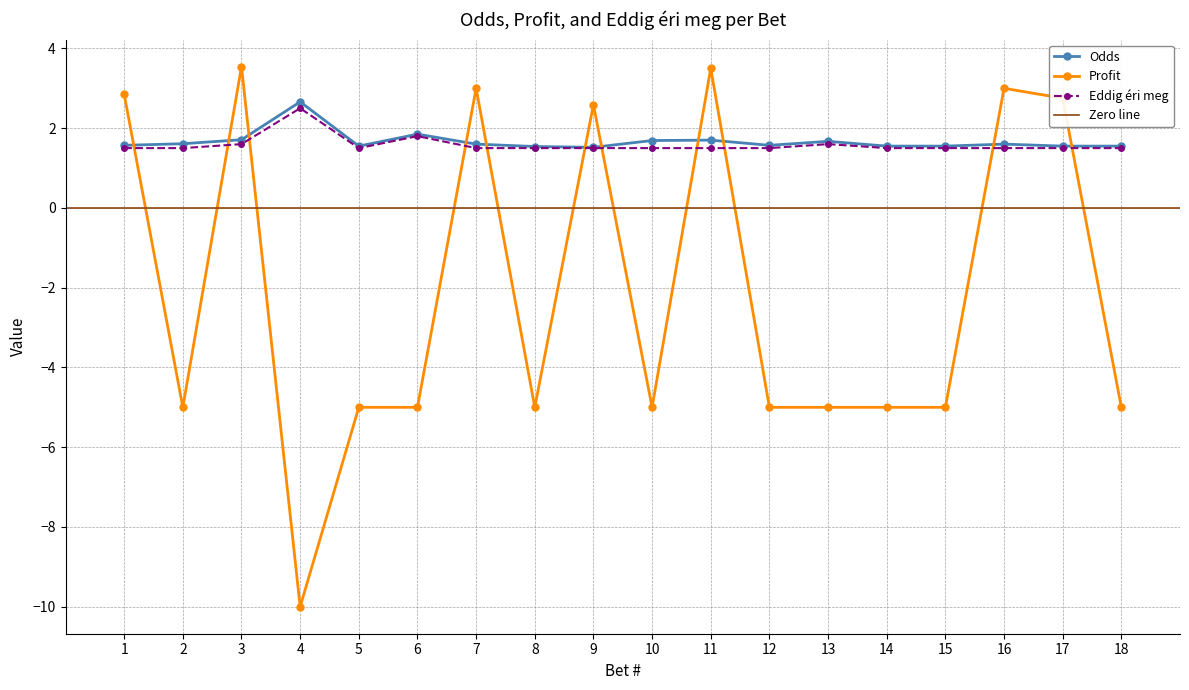

At which label does Profit first exceed -5?

1